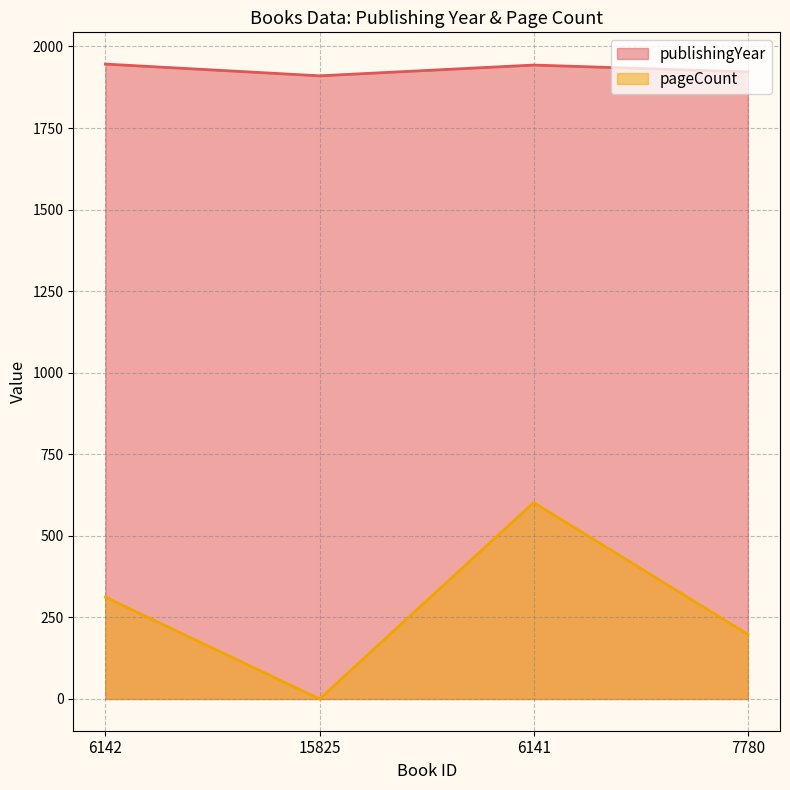

Which category has the lowest value in the publishingYear series?

15825